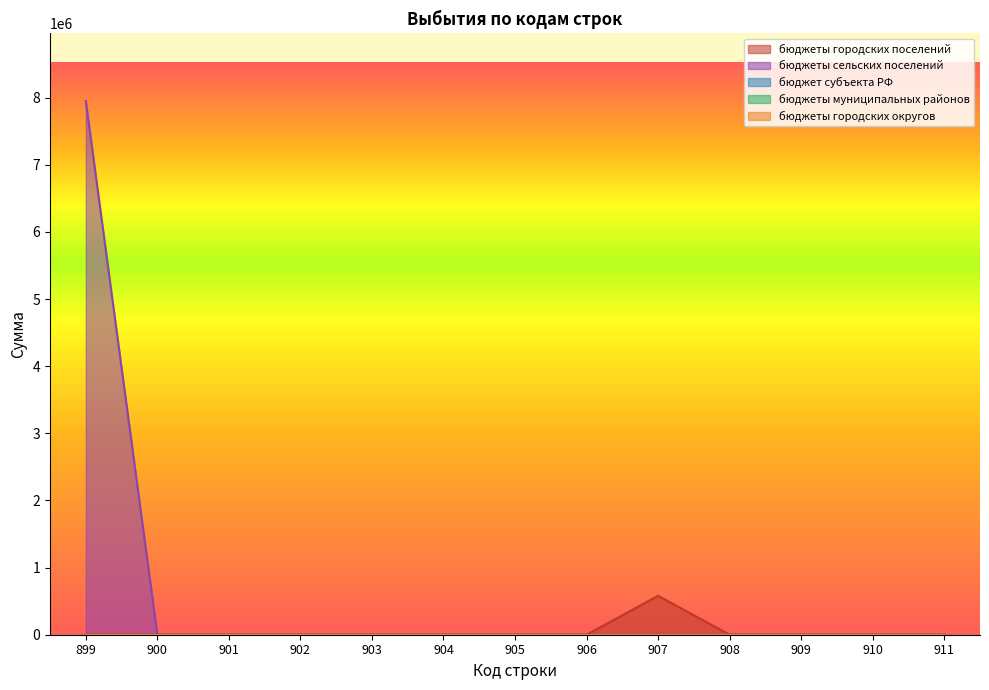

List the labels in order of бюджеты городских поселений value, smallest first.

899, 900, 901, 902, 903, 904, 905, 906, 908, 909, 910, 911, 907